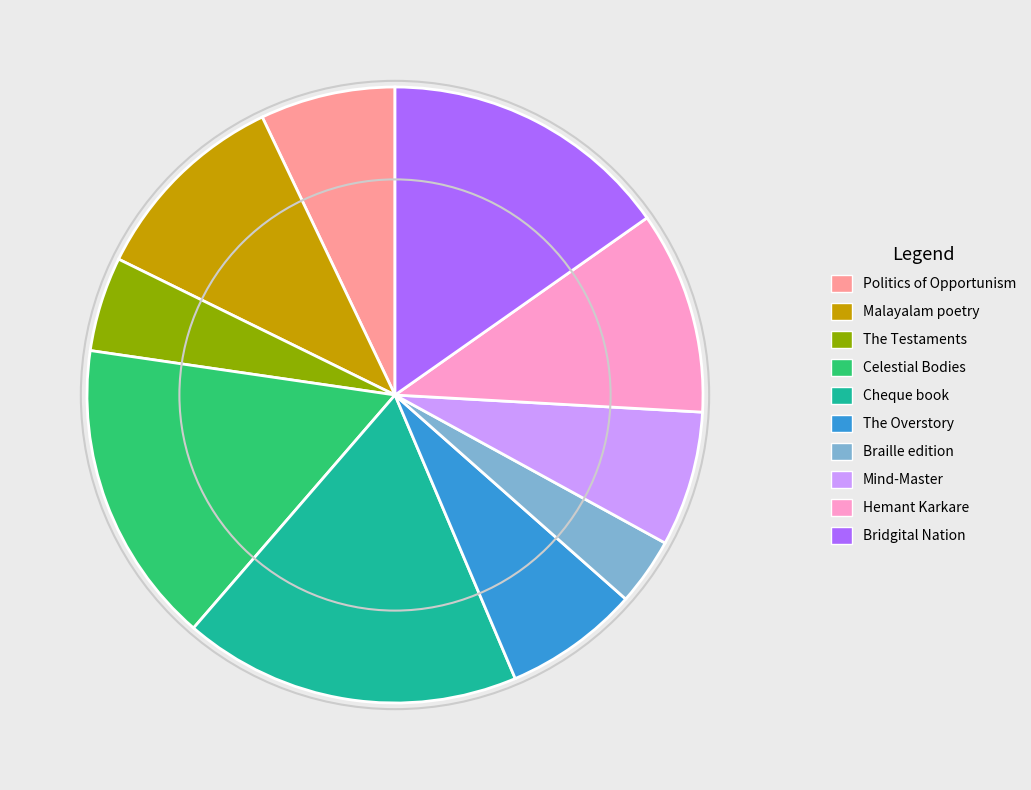

Do Hemant Karkare and The Testaments together represent more than half of the pie?

No